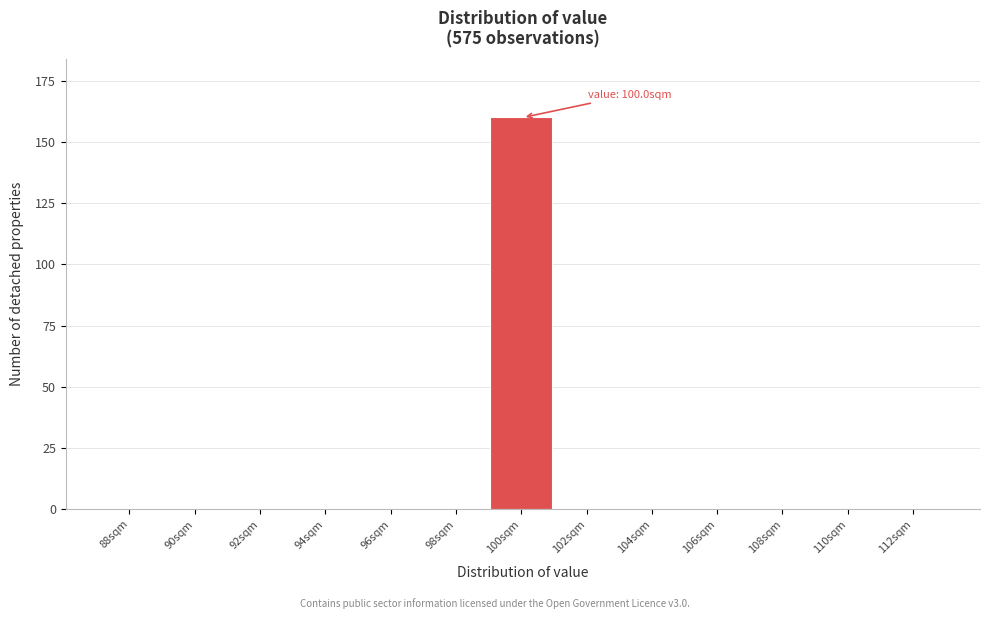

Reading left to right, extract all data points from this chart.

88sqm=0	90sqm=0	92sqm=0	94sqm=0	96sqm=0	98sqm=0	100sqm=160	102sqm=0	104sqm=0	106sqm=0	108sqm=0	110sqm=0	112sqm=0